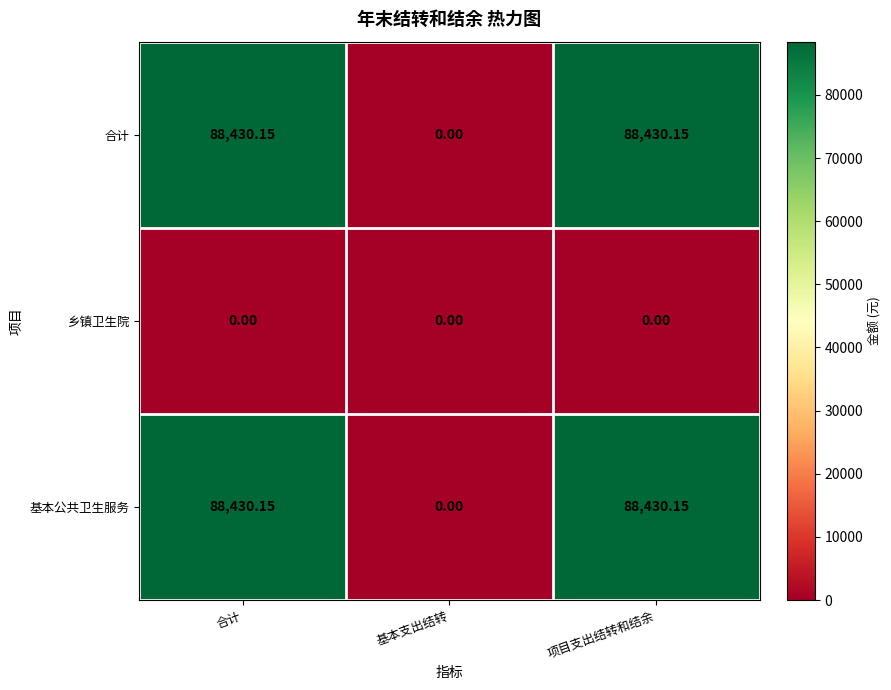

How many categories are shown in the chart?

3